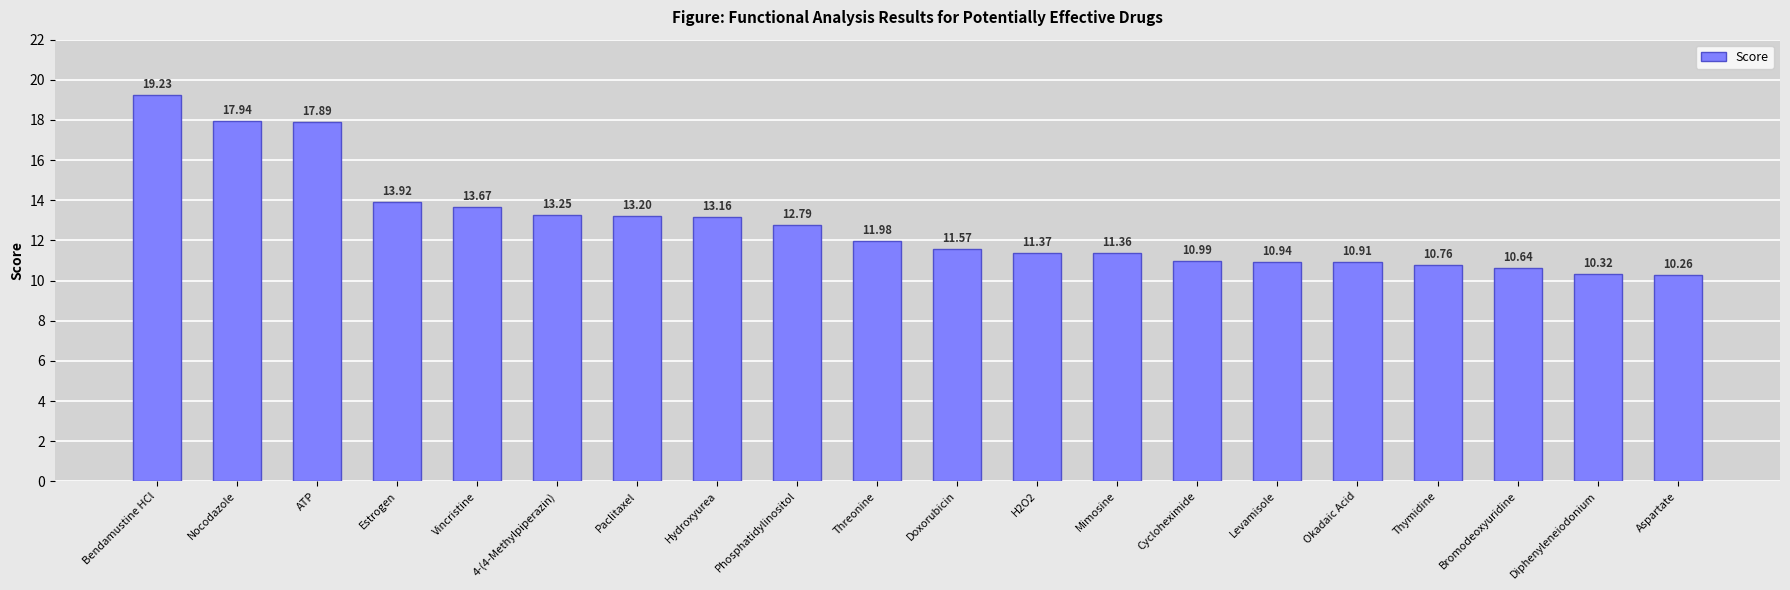

The value at 4-(4-Methylpiperazin) is 13.2. True or false?

True